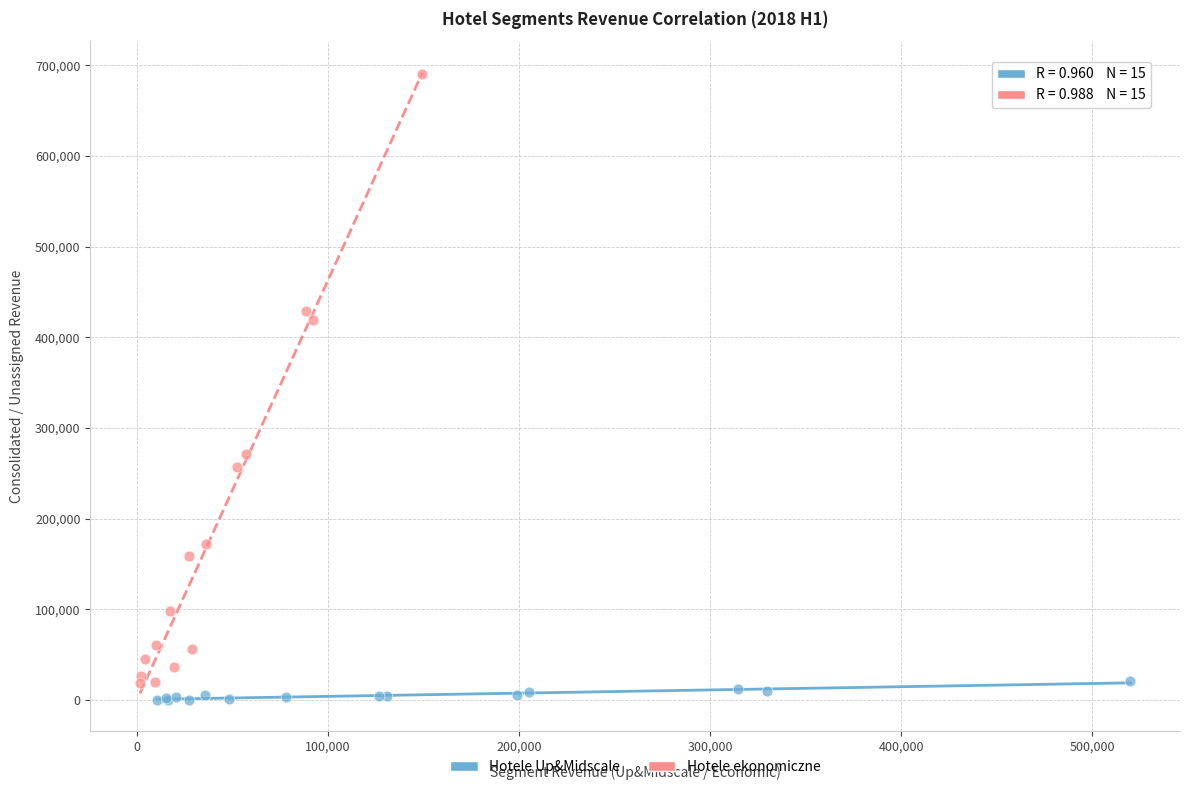

Which series contains the highest Y value?

Hotele ekonomiczne